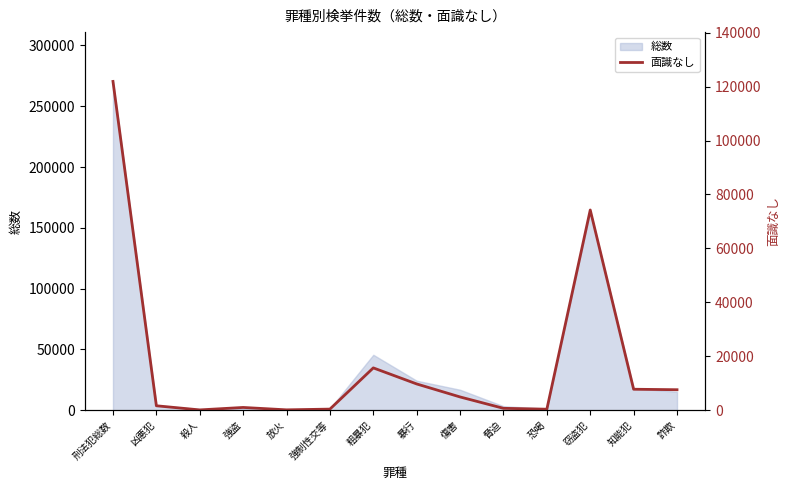

How many lines are shown in the chart?

1